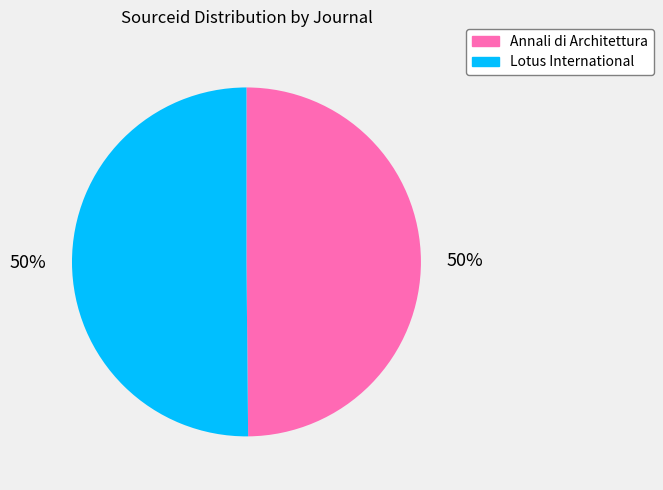

The Lotus International slice represents 55% of the pie. True or false?

False